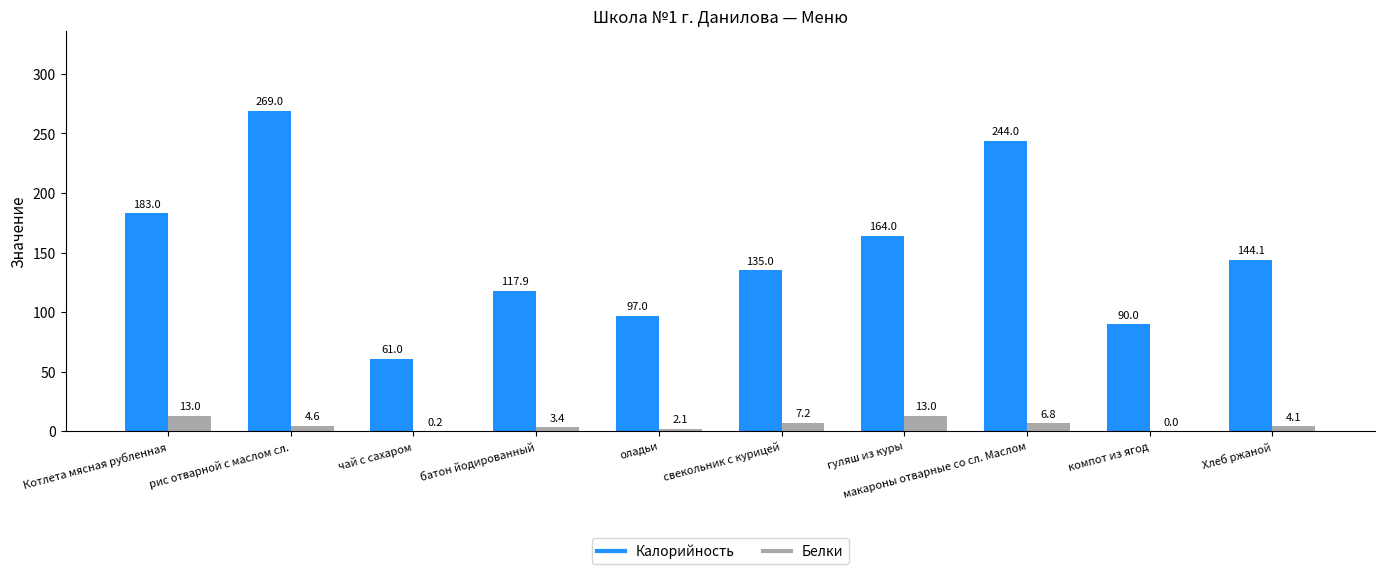

Which series changed the most between оладьи and свекольник с курицей?

Калорийность